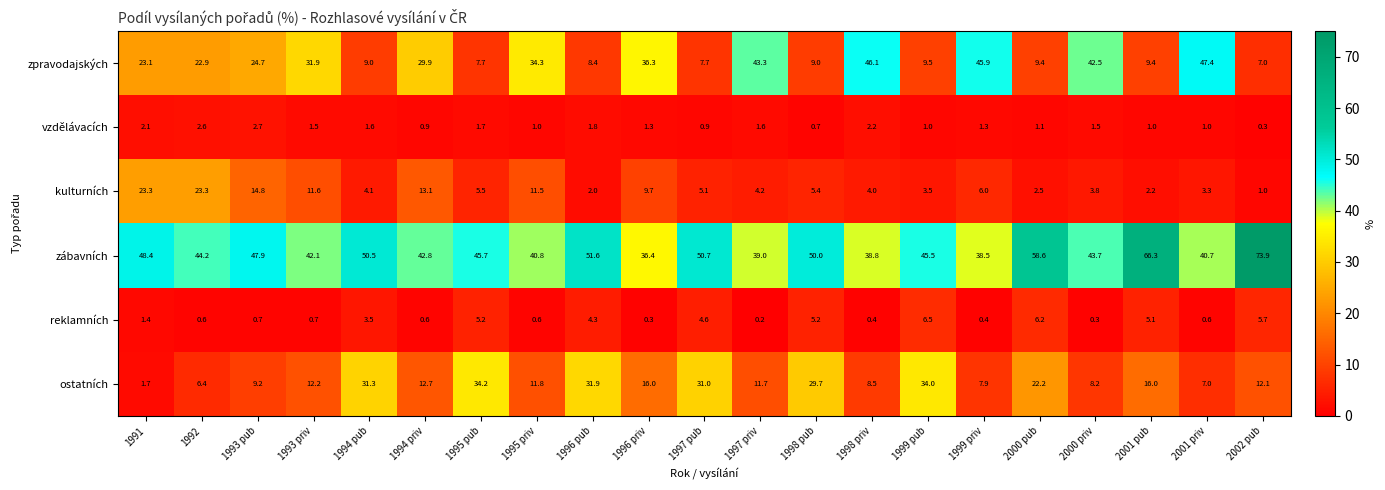

What is the difference between the ostatních values at 2002 pub and 1995 pub?

22.1